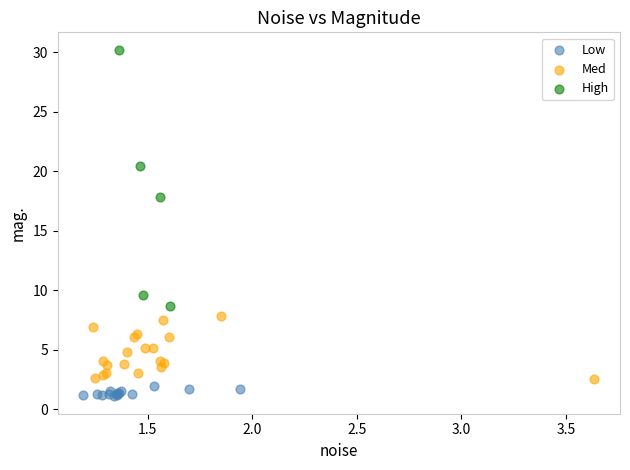

Which series contains the lowest Y value?

Low